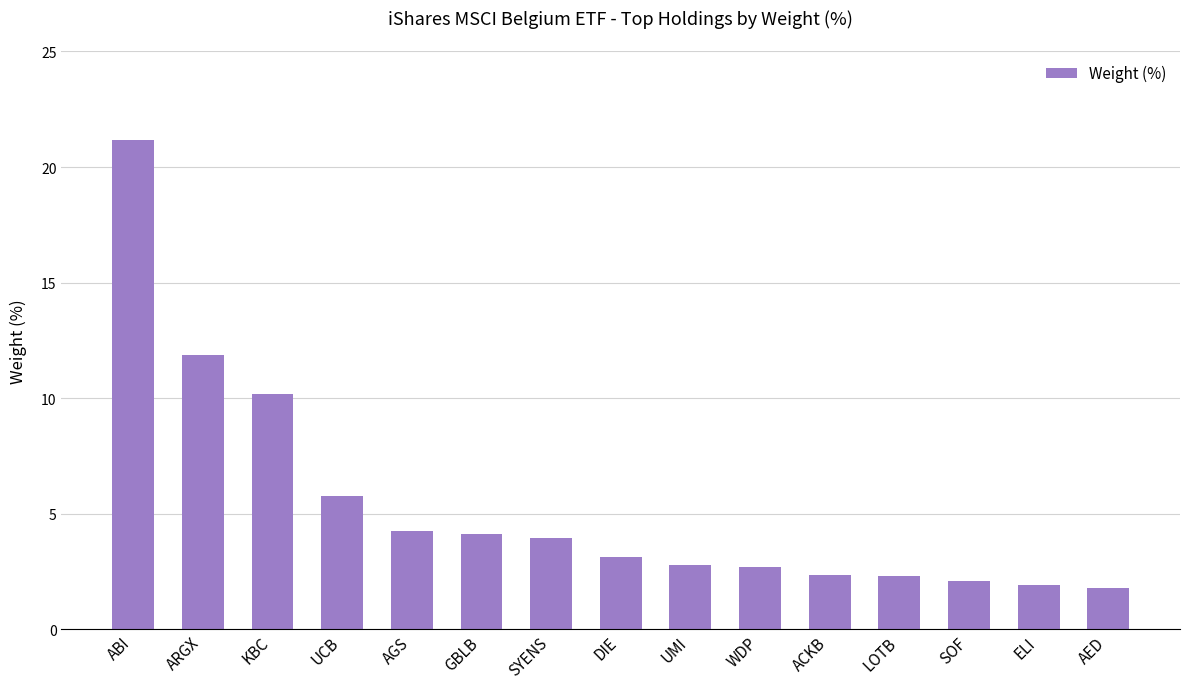

Which category has the highest value across all series?

ABI